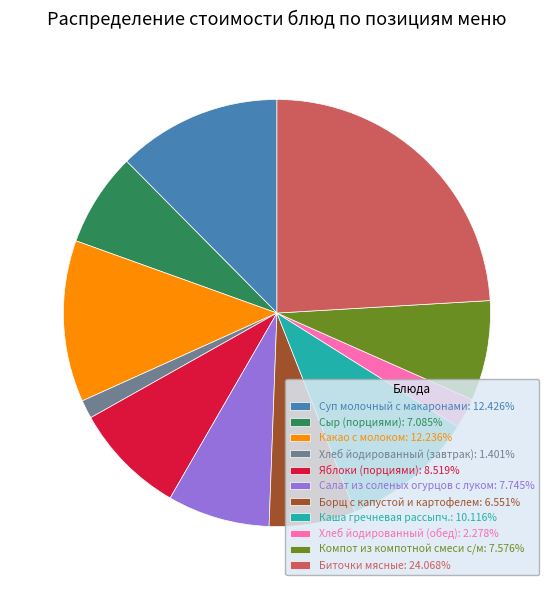

Is Хлеб йодированный (завтрак) the majority of the pie?

No